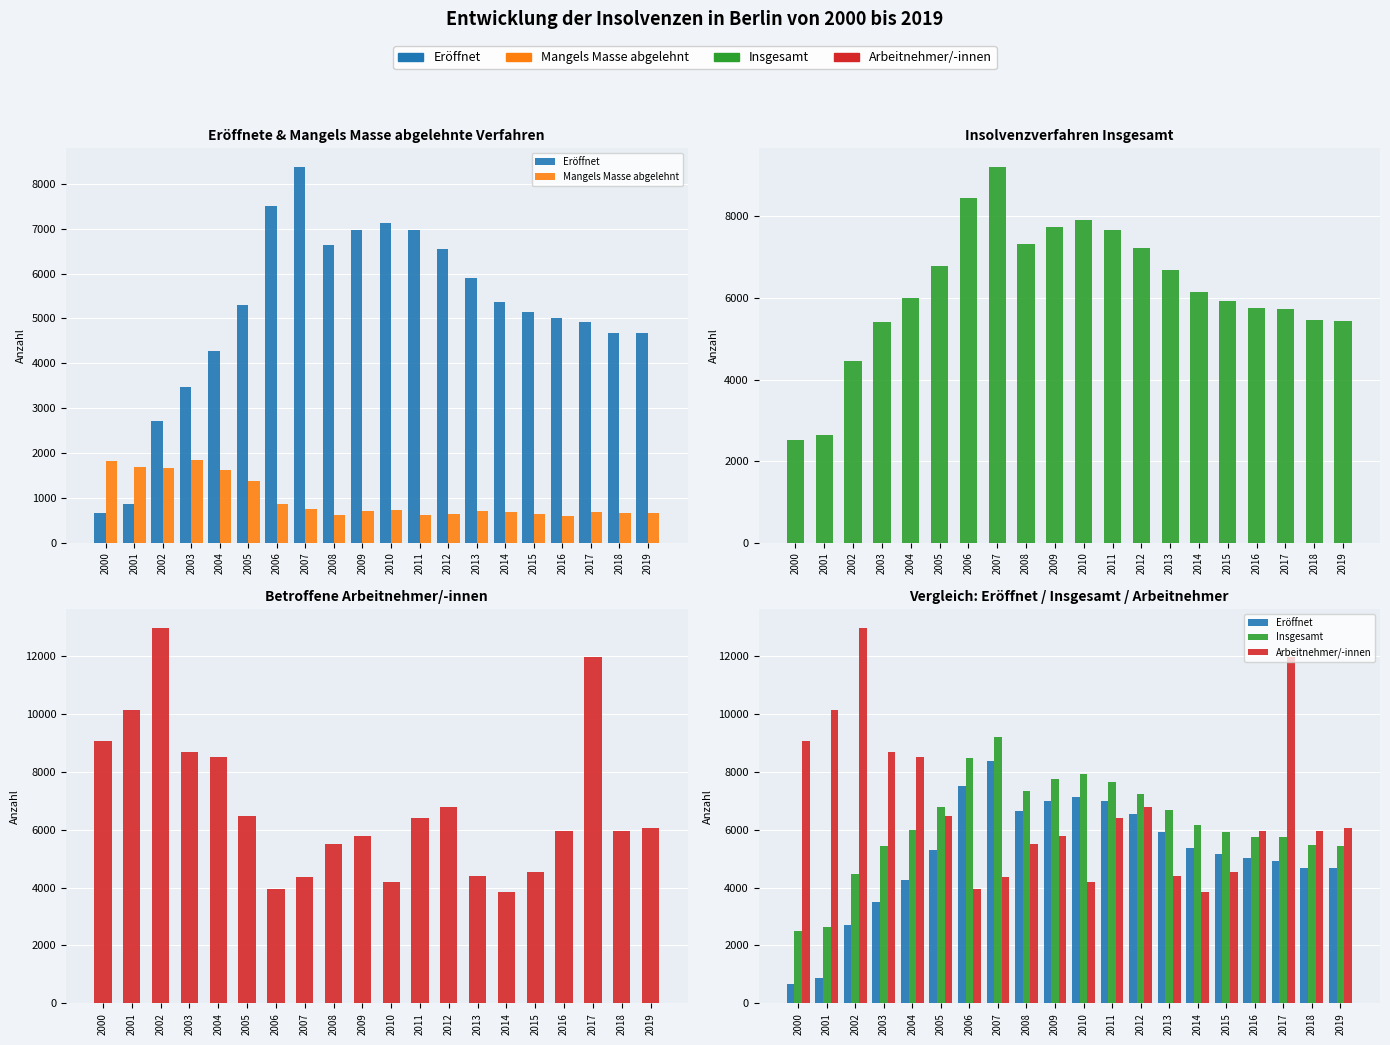

What is the difference between the maximum and second lowest values in the Insgesamt series?

6569